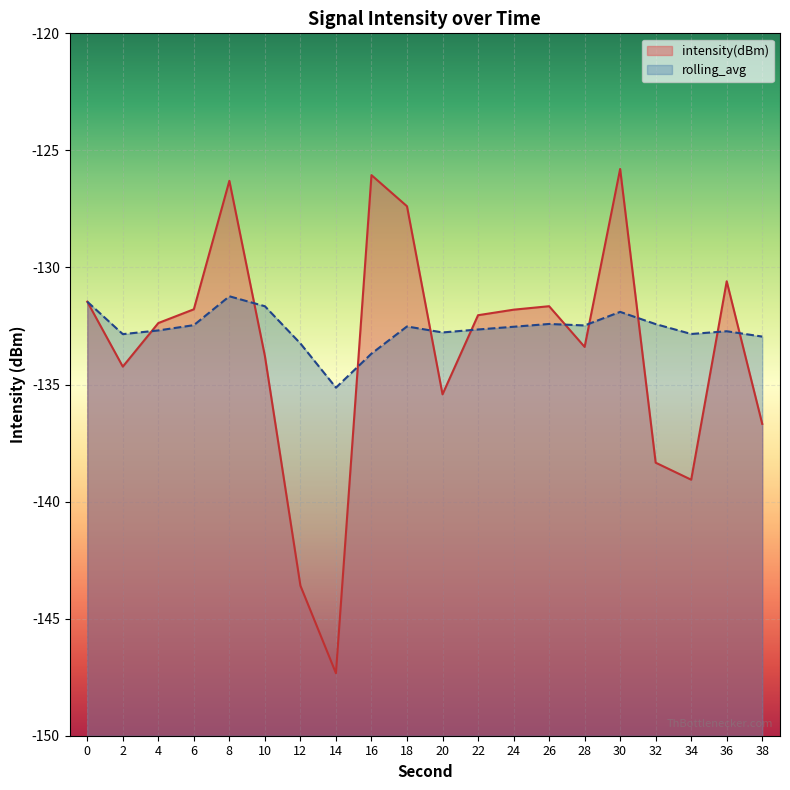

What is the difference between the maximum and second lowest values in the rolling_avg series?

2.4